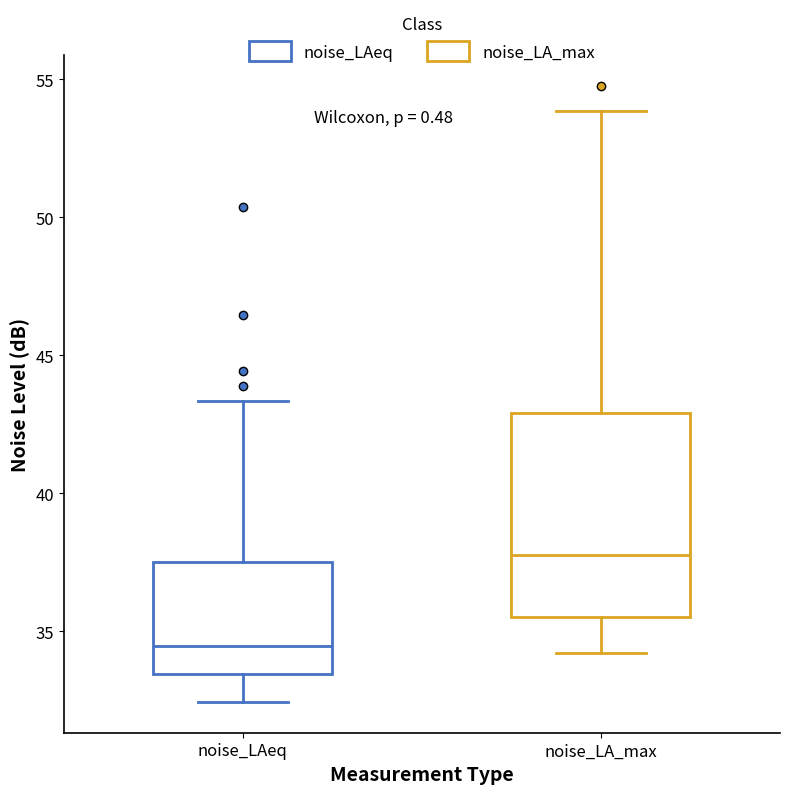

Which box has the highest median line?

noise_LA_max